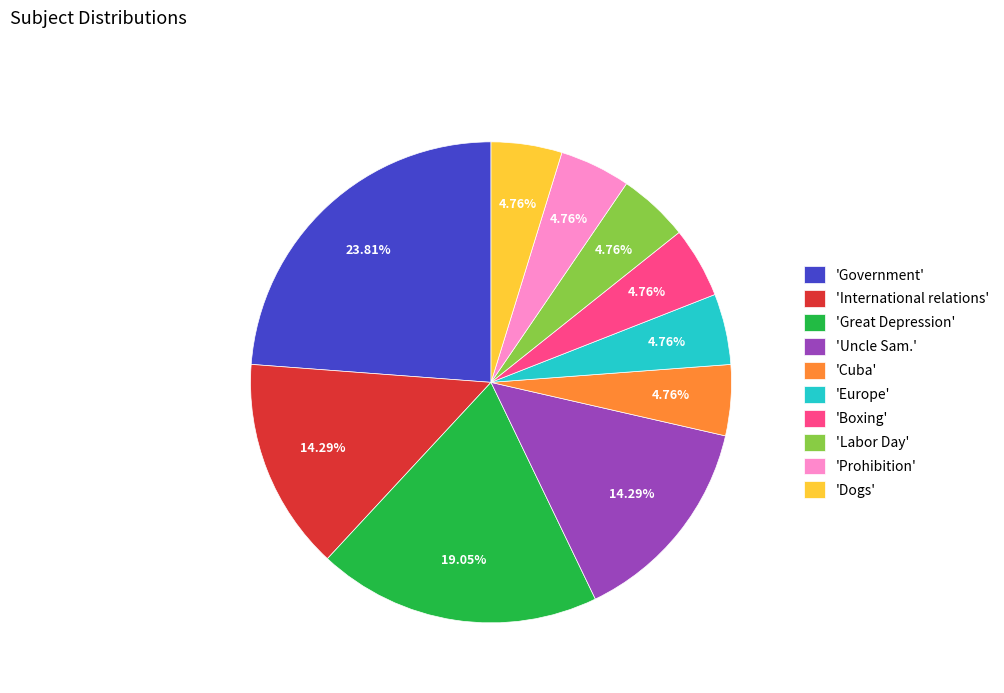

Count the number of slices in the pie.

10